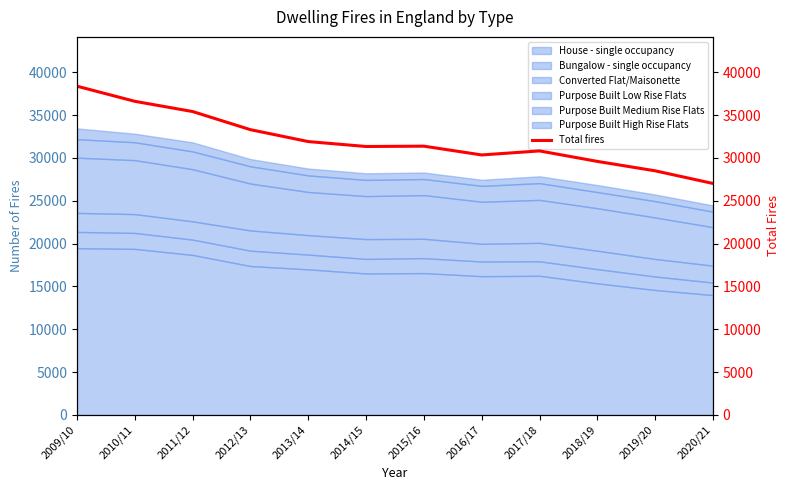

What is the ratio of the value at 2016/17 to the value at 2015/16?

1.0